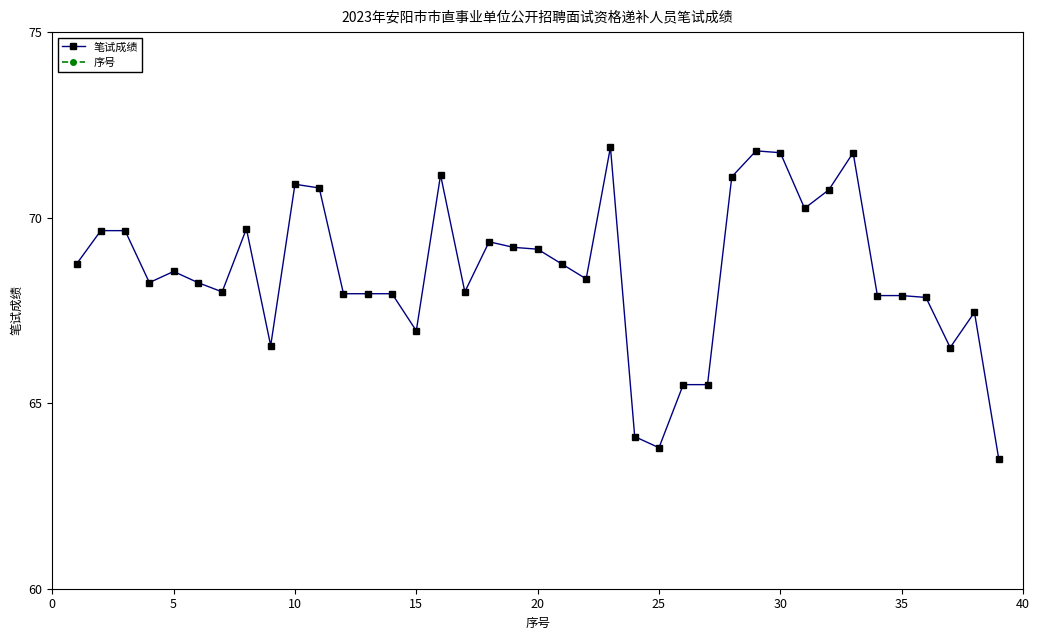

Reading left to right, list all the values displayed in this chart.

笔试成绩: 68.8	69.7	69.7	68.2	68.5	68.2	68.0	69.7	66.5	70.9	70.8	68.0	68.0	68.0	67.0	71.2	68.0	69.3	69.2	69.2	68.8	68.3	71.9	64.1	63.8	65.5	65.5	71.1	71.8	71.8	70.2	70.8	71.8	67.9	67.9	67.8	66.5	67.5	63.5
序号: 1.0	2.0	3.0	4.0	5.0	6.0	7.0	8.0	9.0	10.0	11.0	12.0	13.0	14.0	15.0	16.0	17.0	18.0	19.0	20.0	21.0	22.0	23.0	24.0	25.0	26.0	27.0	28.0	29.0	30.0	31.0	32.0	33.0	34.0	35.0	36.0	37.0	38.0	39.0